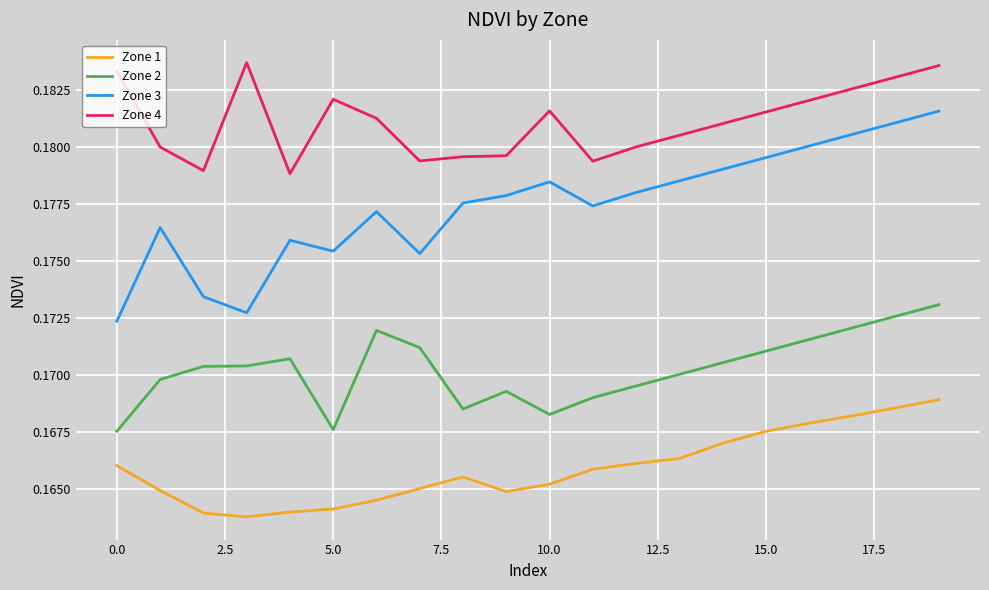

At how many categories does at least one series exceed 0?

20